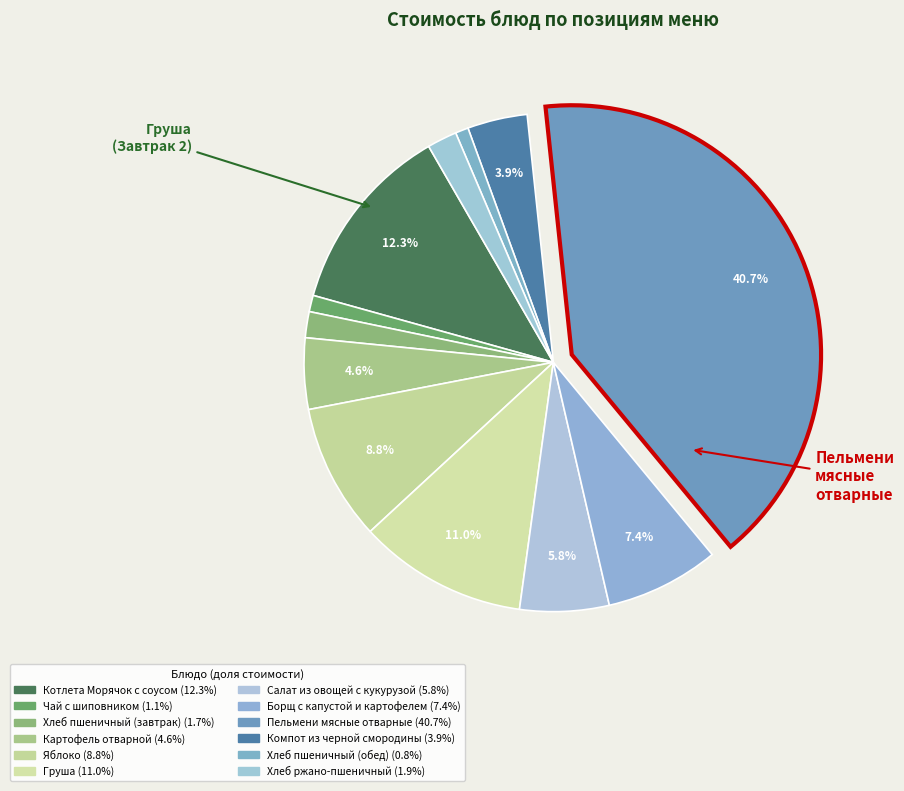

Rank the categories by value from lowest to highest.

Хлеб пшеничный (обед), Чай с шиповником, Хлеб пшеничный (завтрак), Хлеб ржано-пшеничный, Компот из черной смородины, Картофель отварной, Салат из овощей с кукурузой, Борщ с капустой и картофелем, Яблоко, Груша, Котлета Морячок с соусом, Пельмени мясные отварные